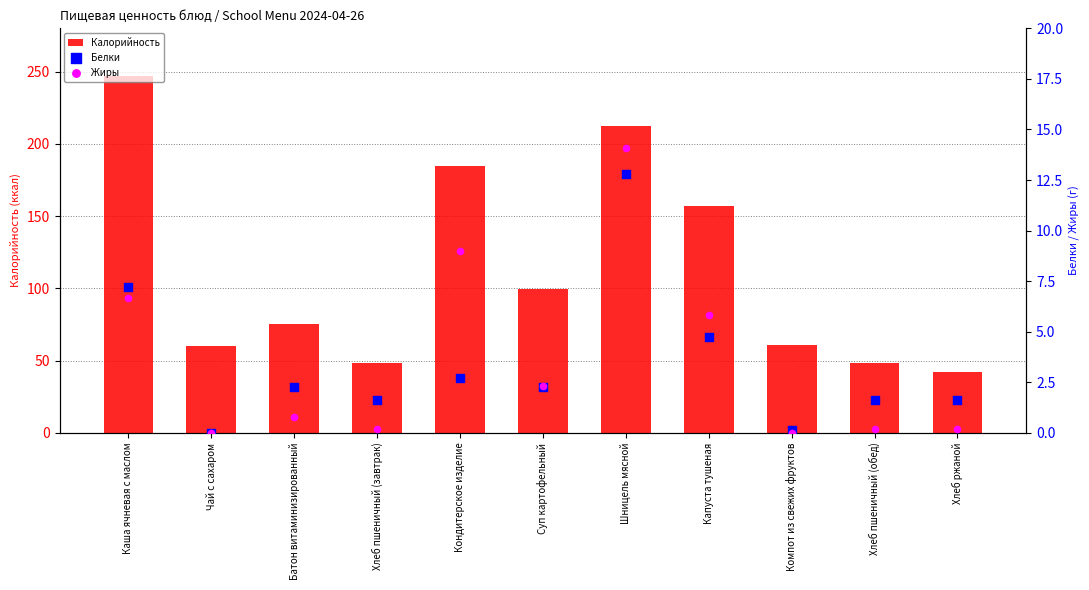

Which series reaches the maximum Y coordinate?

Калорийность